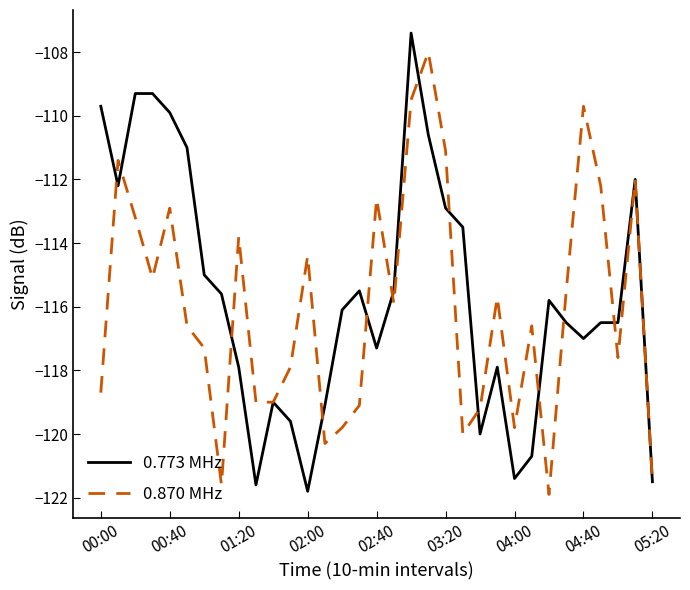

What is the smallest value displayed?

-121.9